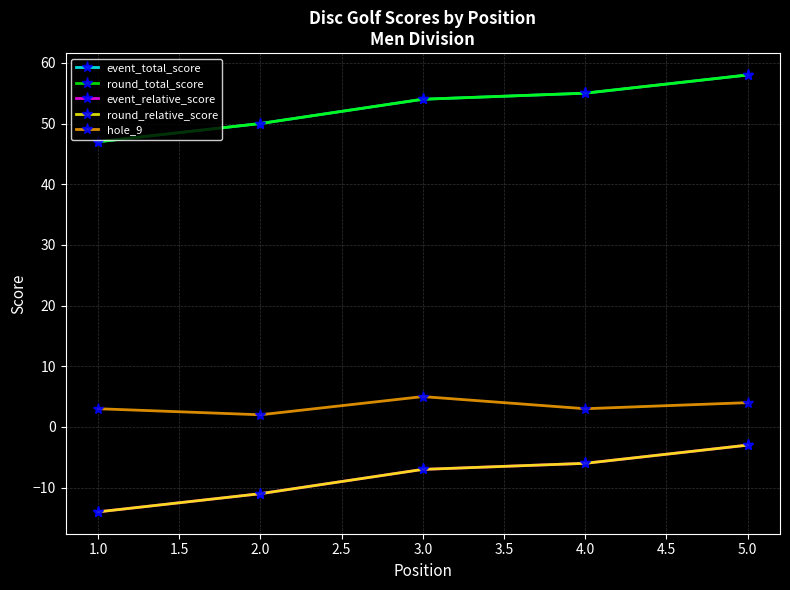

Does the chart have visible grid lines?

Yes